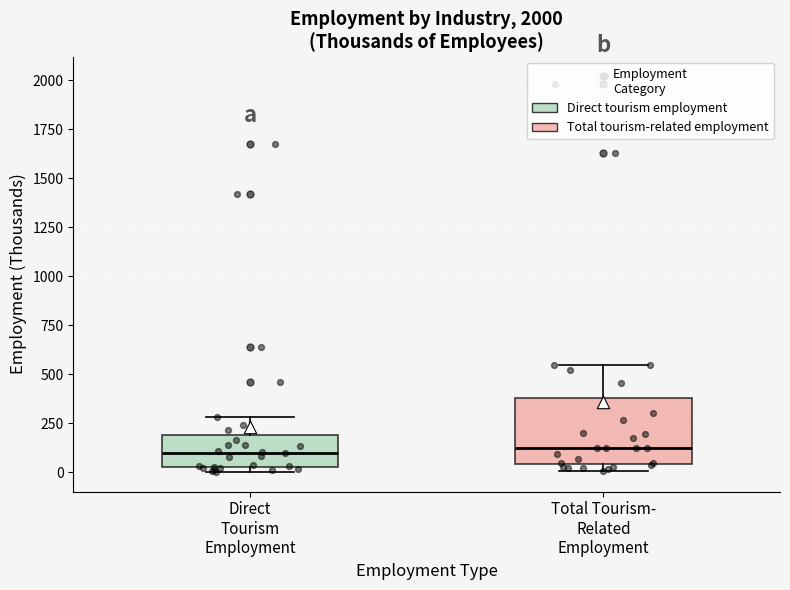

Reading left to right, transcribe this box plot: for each box, give where its median line is, the range the box spans, and where its two whiskers end, as read against the y-axis. The values are not printed on the chart, so give them approximately, as read against the axis.

Direct Tourism Employment: median 100, box 50 to 200, whiskers 0 to 300
Total Tourism- Related Employment: median 100, box 50 to 400, whiskers 0 to 550